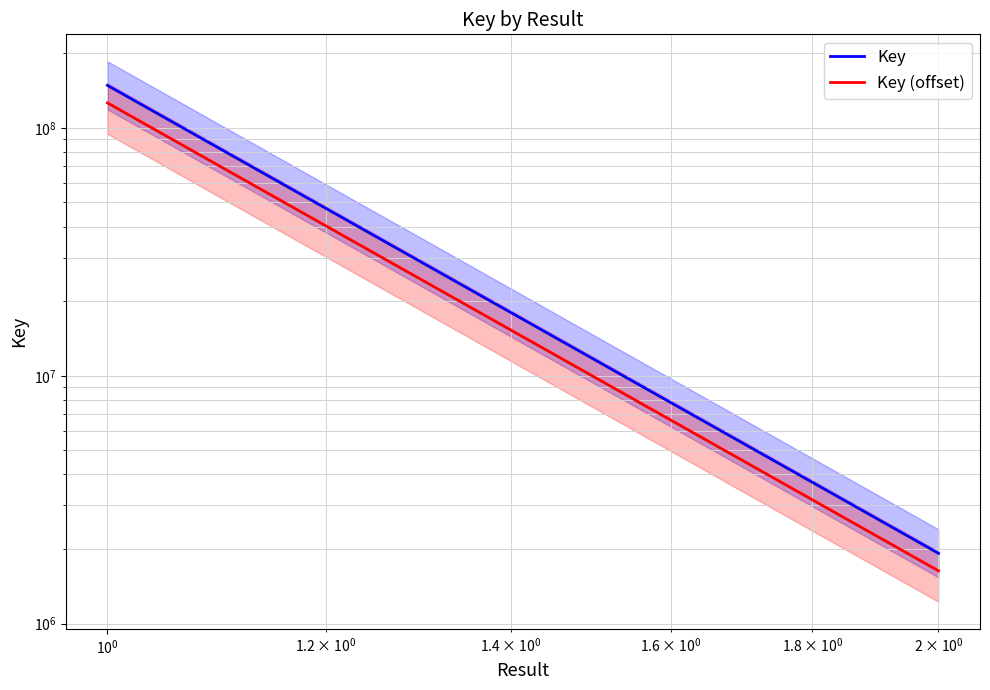

How many lines are shown in the chart?

2